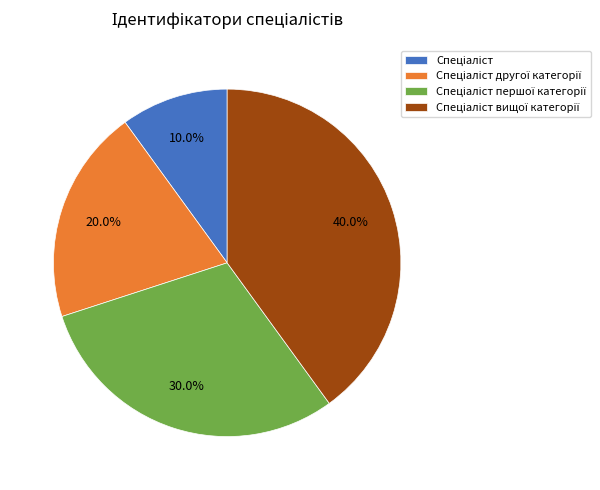

Count the number of slices in the pie.

4